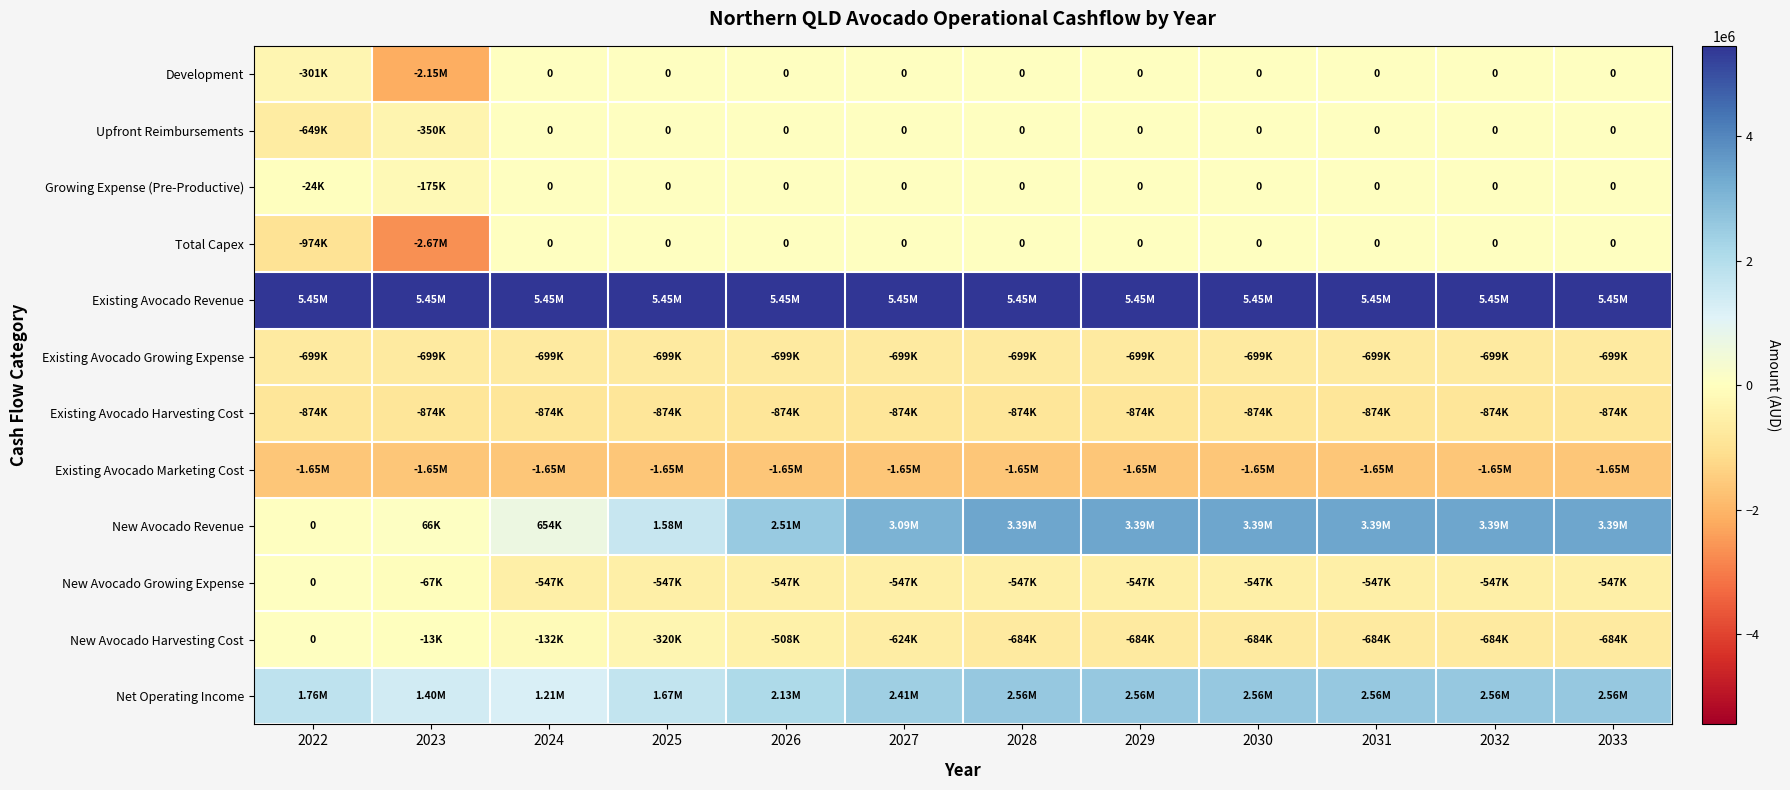

At which category does the chart reach its peak across all series?

2022